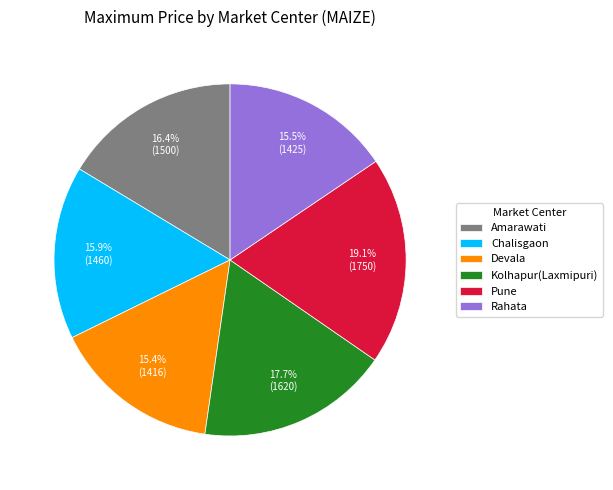

What is the largest slice in the pie chart?

Pune